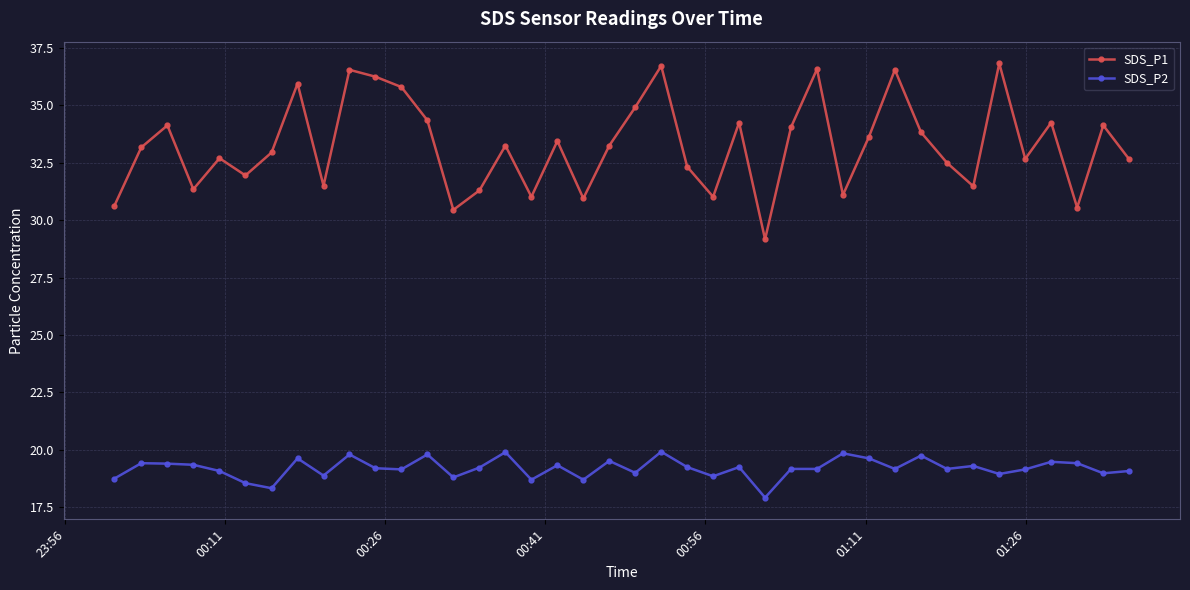

What is the difference between the maximum and second lowest values in the SDS_P1 series?

6.4